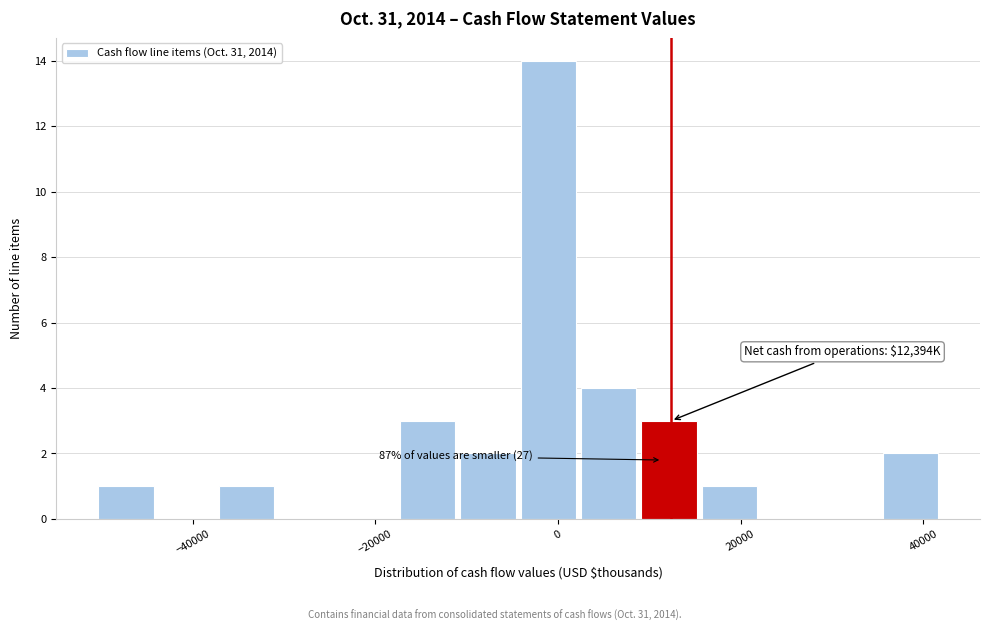

Around what value on the x-axis is the tallest bar? Give the approximate position of its centre, as read against the axis.

-2000